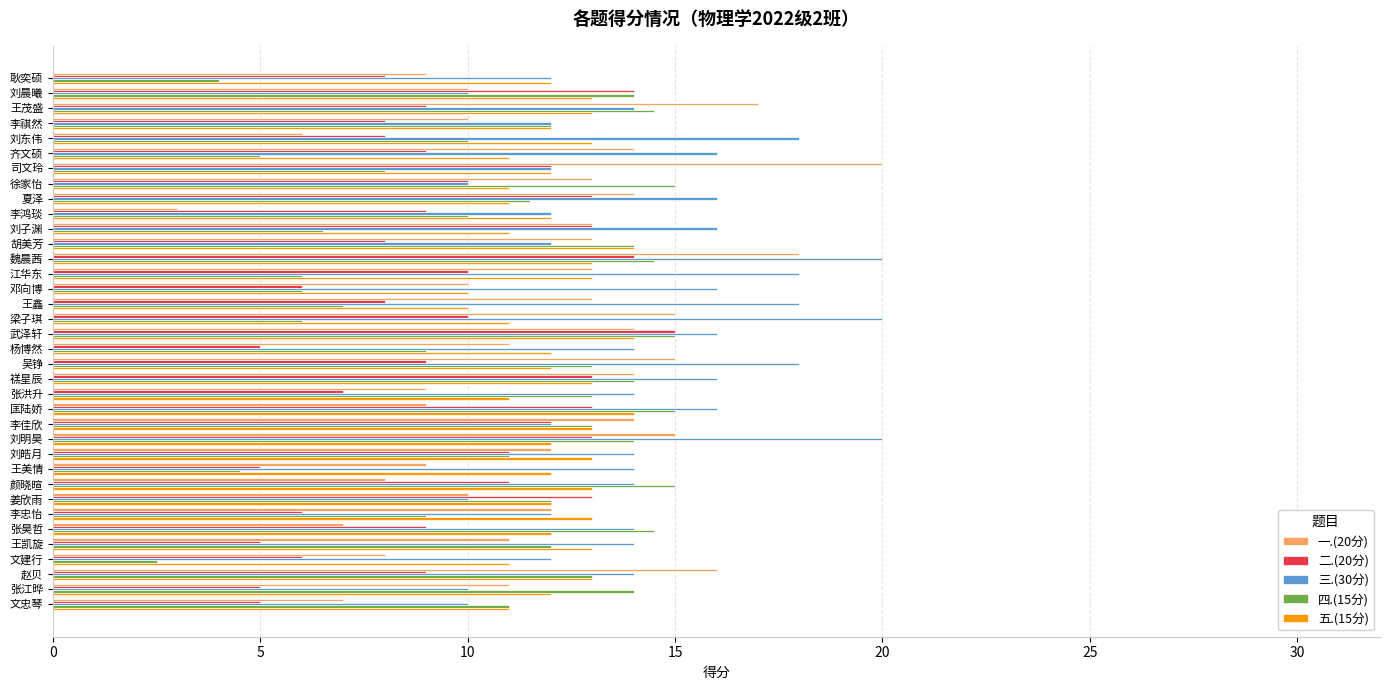

Which series changed the most between 刘东伟 and 文忠琴?

三.(30分)